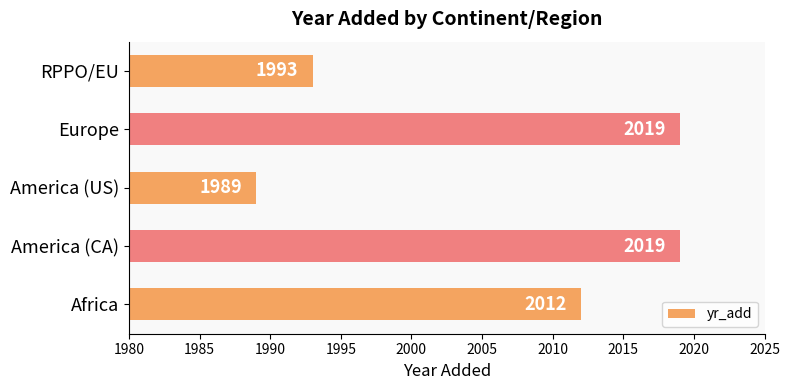

What is the difference between the maximum and minimum values?

30